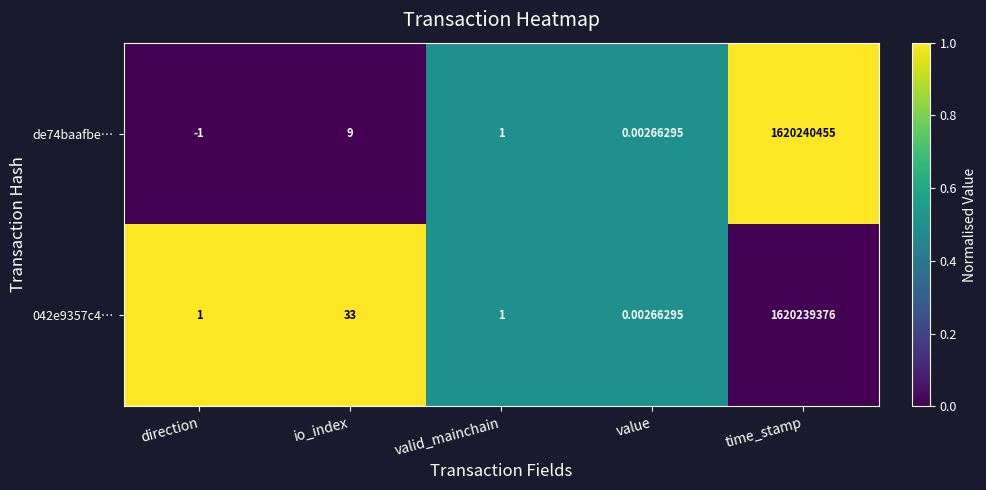

At which category is the sum across all series the highest?

time_stamp